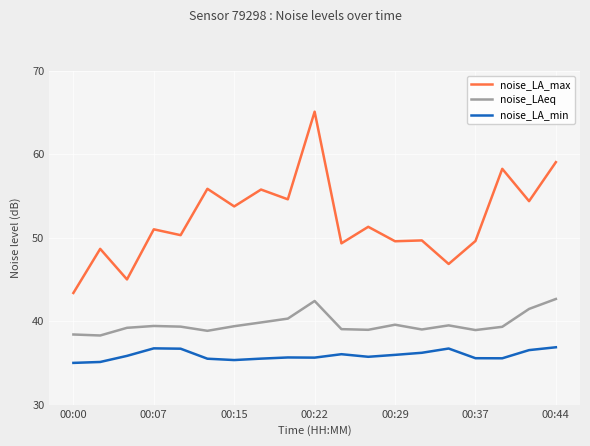

Which series has the largest total across all categories?

noise_LA_max